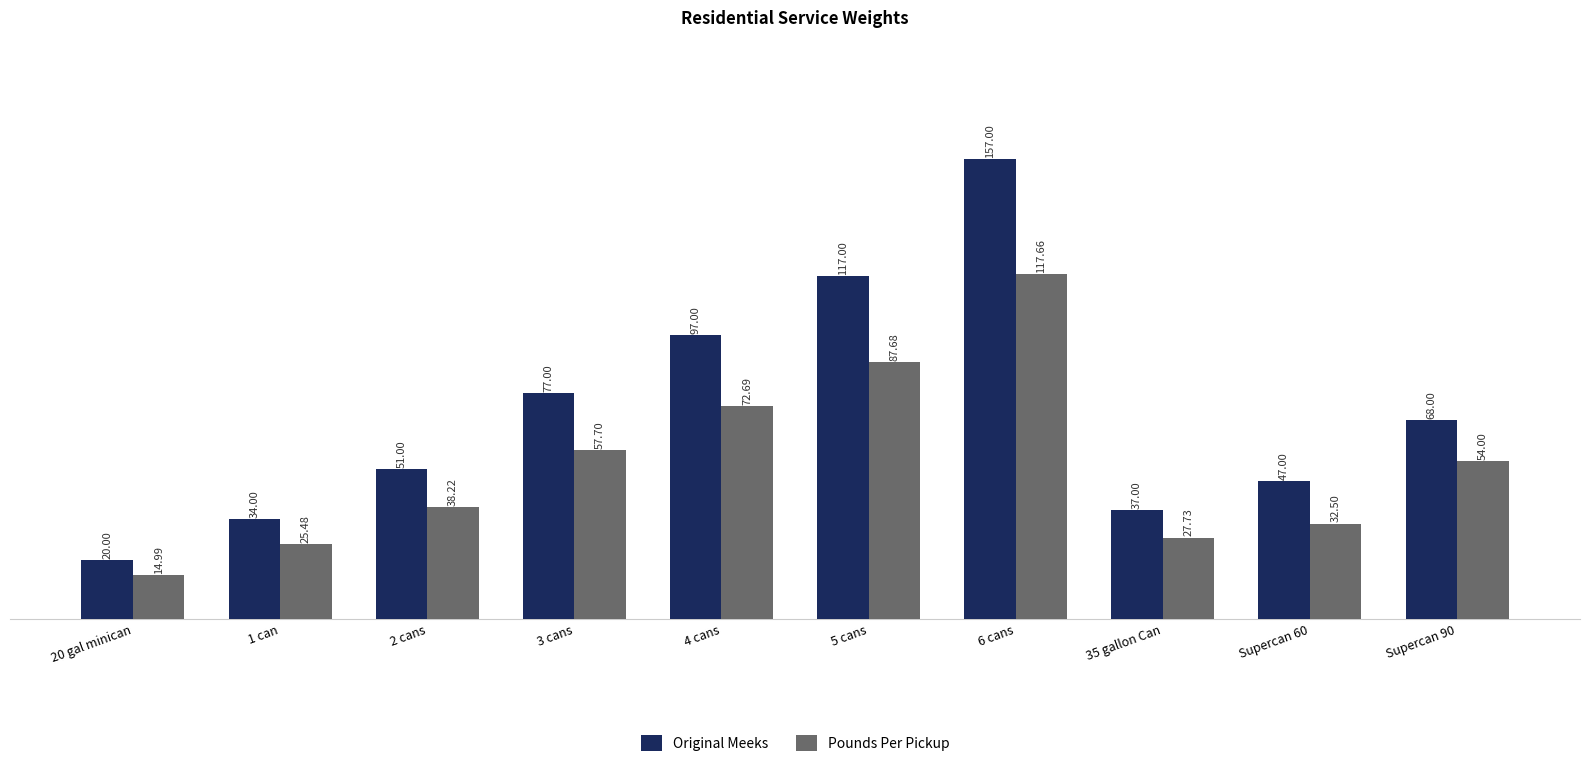

The value of Original Meeks at 6 cans is 101.1. True or false?

False